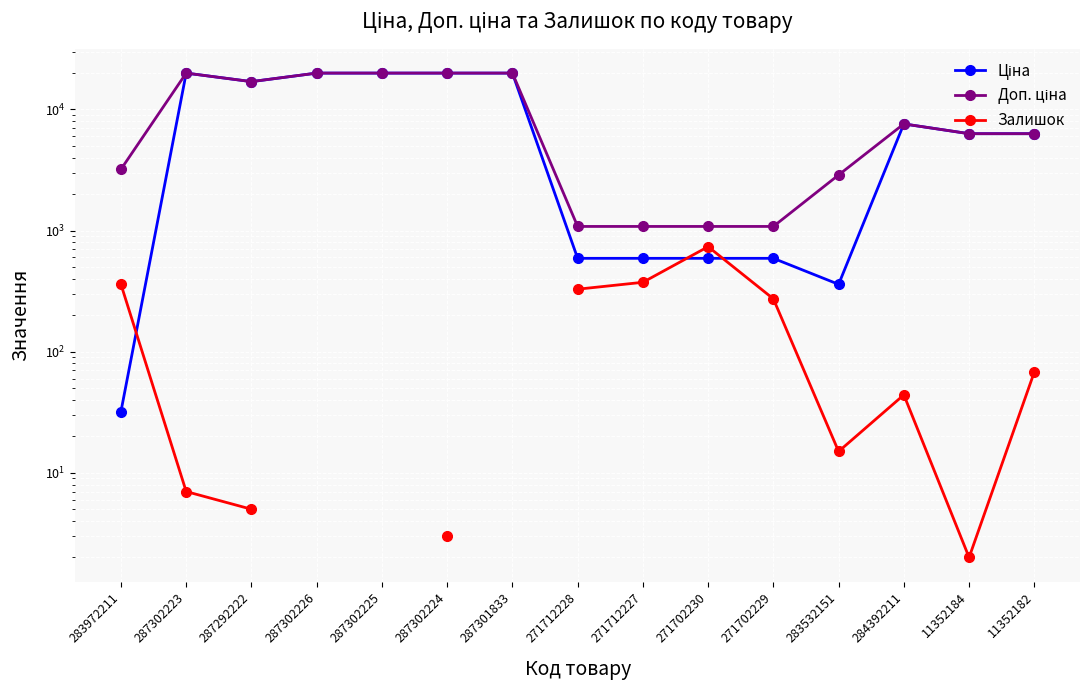

Rank the series at 287302226 from highest to lowest value.

Ціна, Доп. ціна, Залишок